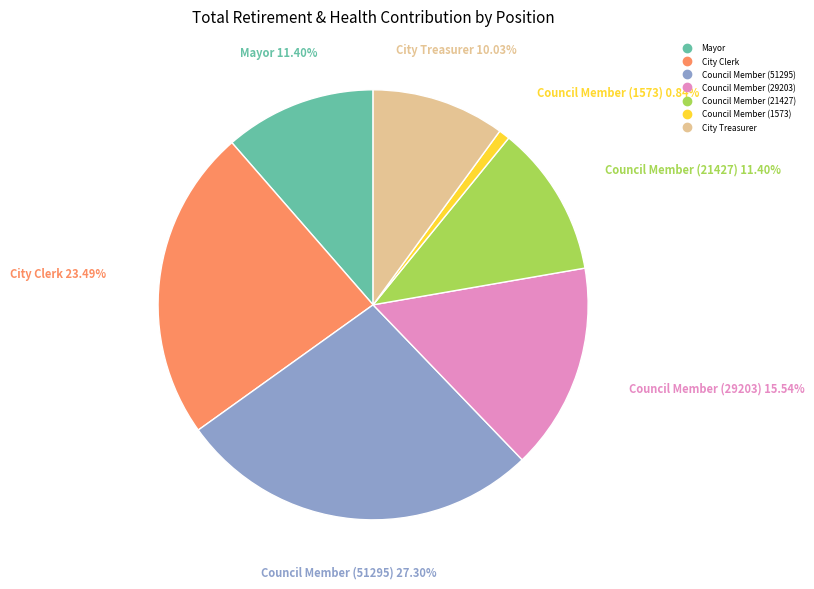

Does Council Member (51295) account for over 50% of the chart?

No